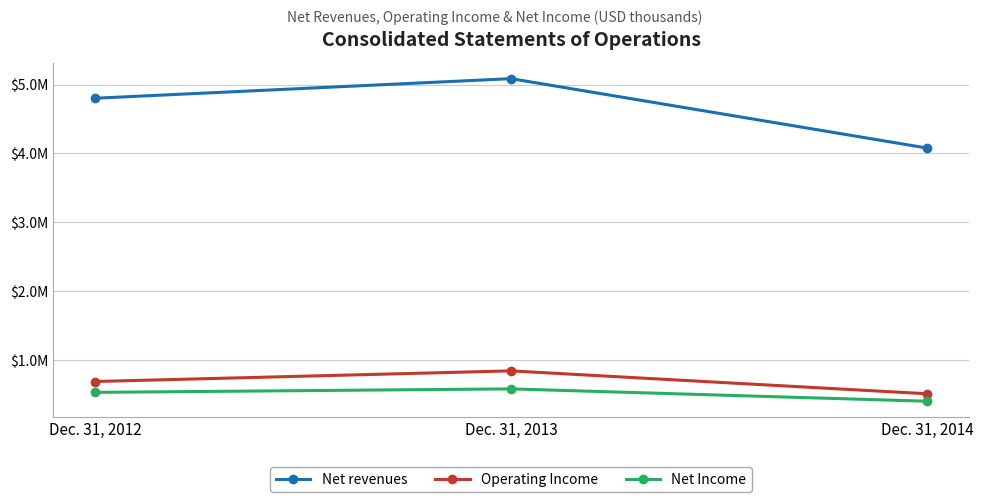

What is the lowest value of the Net revenues series?

4078013